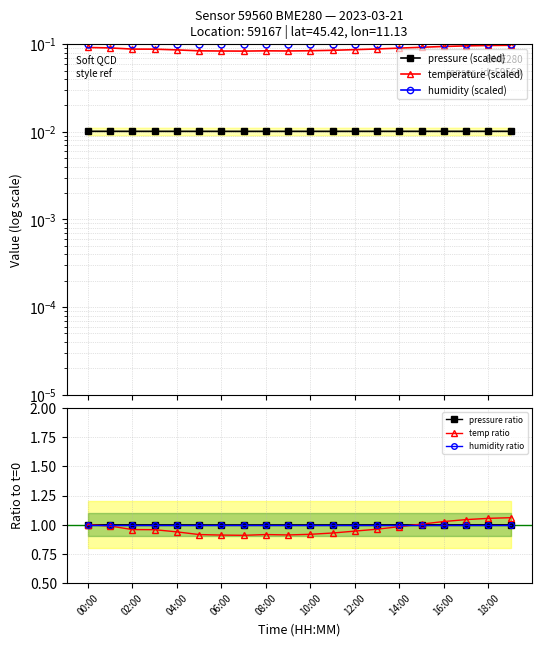

At which category is the sum across all series the highest?

19